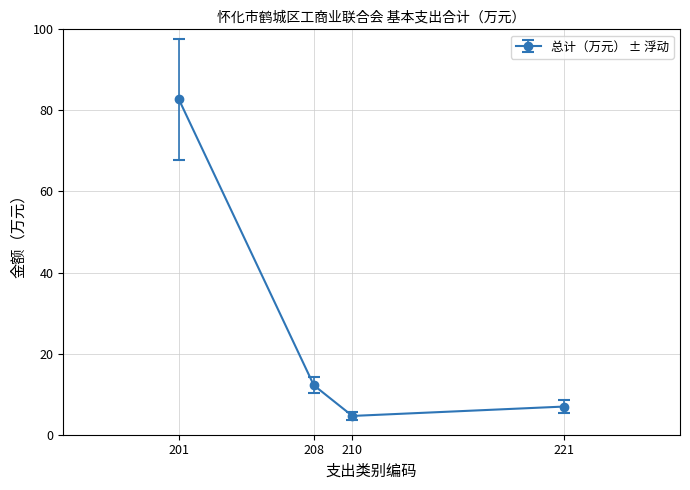

Reading left to right, what are all the values shown in this chart?

82.7	12.2	4.6	7.0